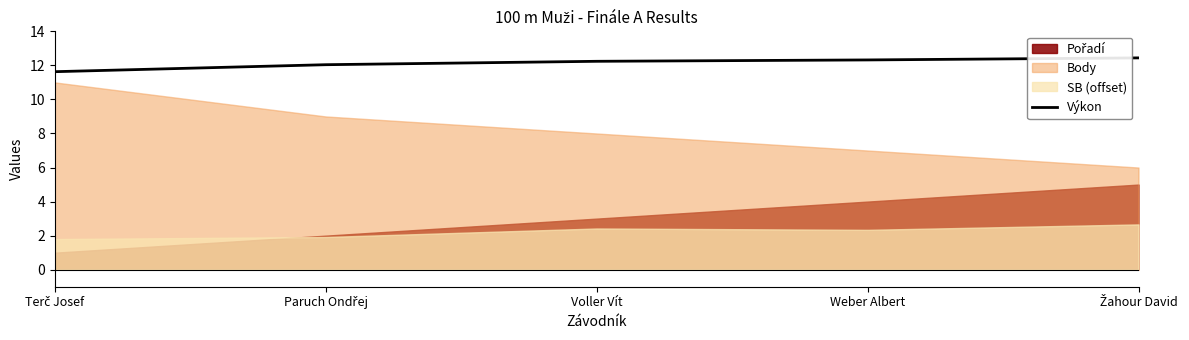

The value of Výkon at Weber Albert is 12.3. True or false?

True